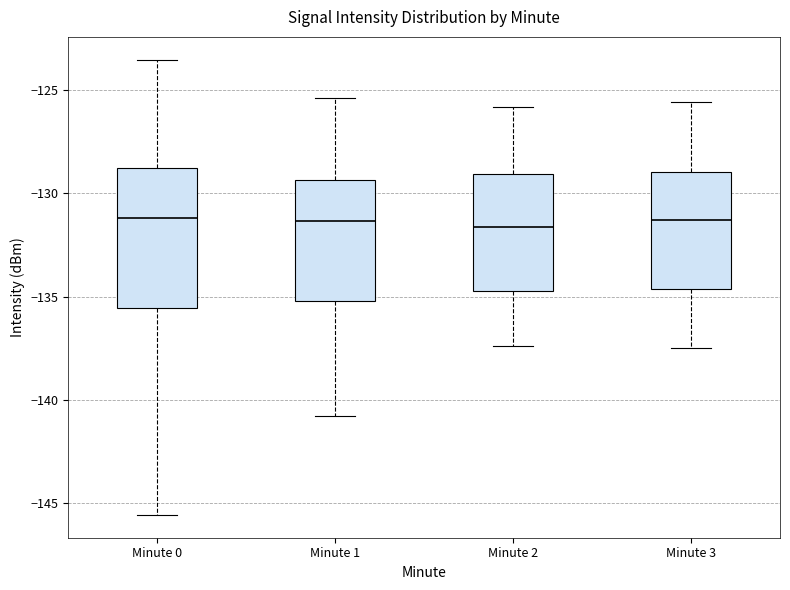

Reading left to right, transcribe this box plot: for each box, give where its median line is, the range the box spans, and where its two whiskers end, as read against the y-axis. The values are not printed on the chart, so give them approximately, as read against the axis.

Minute 0: median -131.0, box -135.5 to -129.0, whiskers -145.5 to -123.5
Minute 1: median -131.5, box -135.0 to -129.5, whiskers -141.0 to -125.5
Minute 2: median -131.5, box -134.5 to -129.0, whiskers -137.5 to -126.0
Minute 3: median -131.5, box -134.5 to -129.0, whiskers -137.5 to -125.5